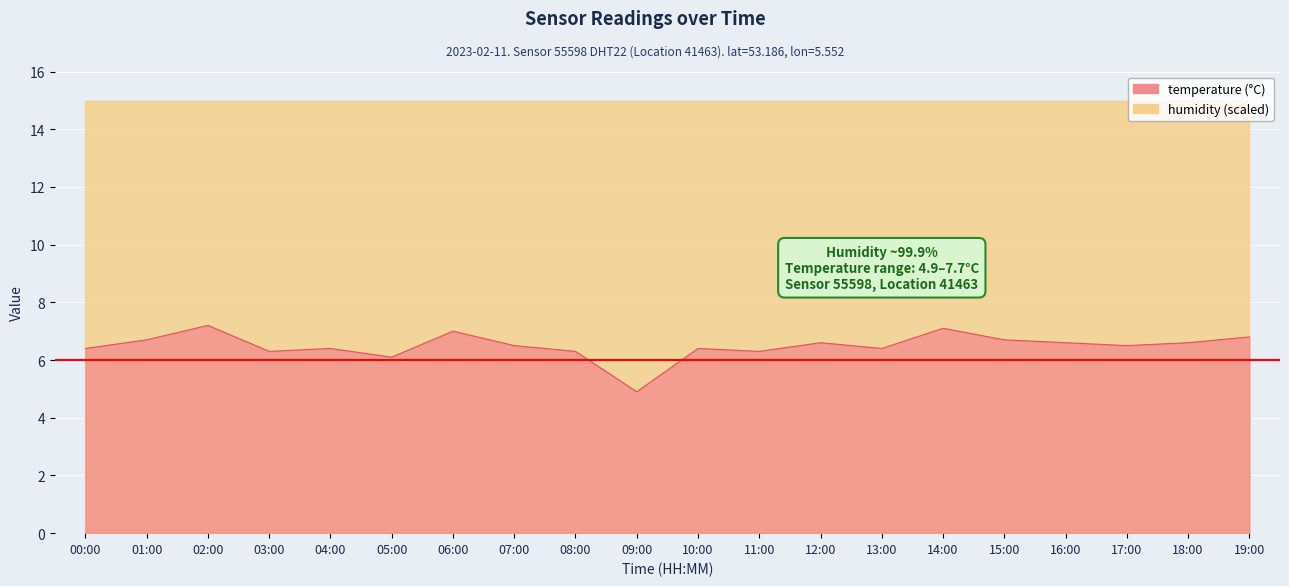

What is the greatest value displayed?

7.2